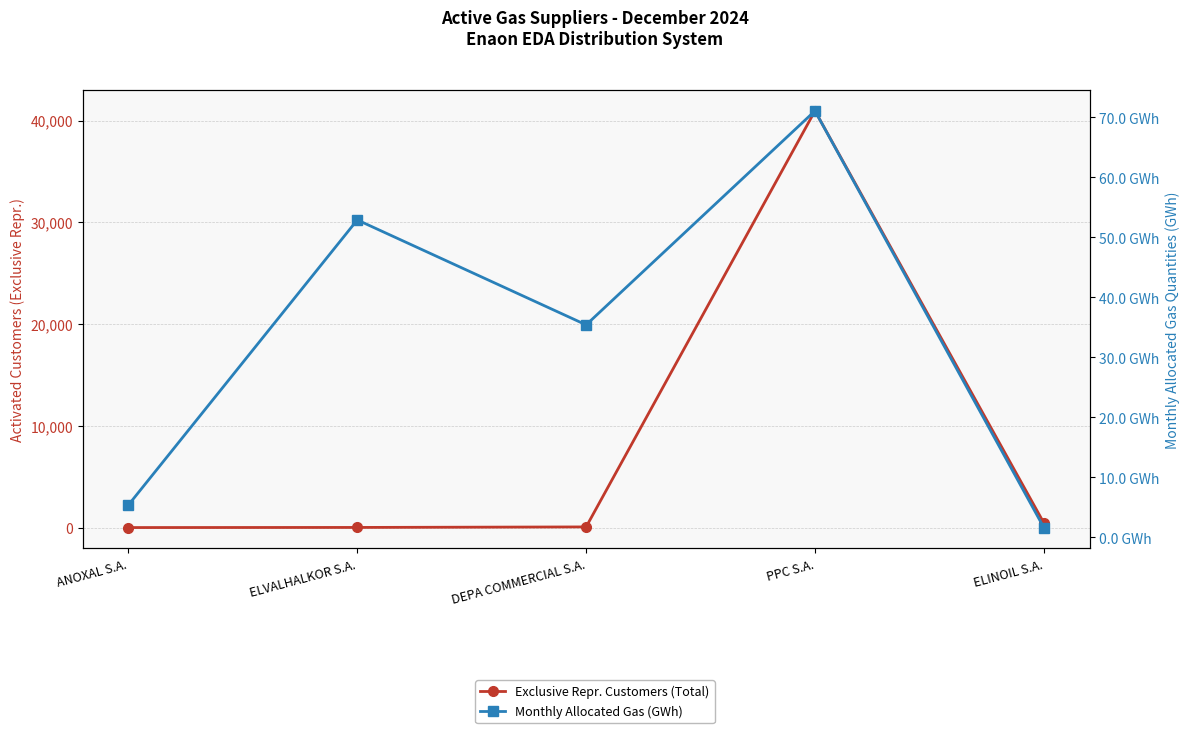

What is the value of the Exclusive Repr. Customers (Total) point at the 1st from the left?

1.0